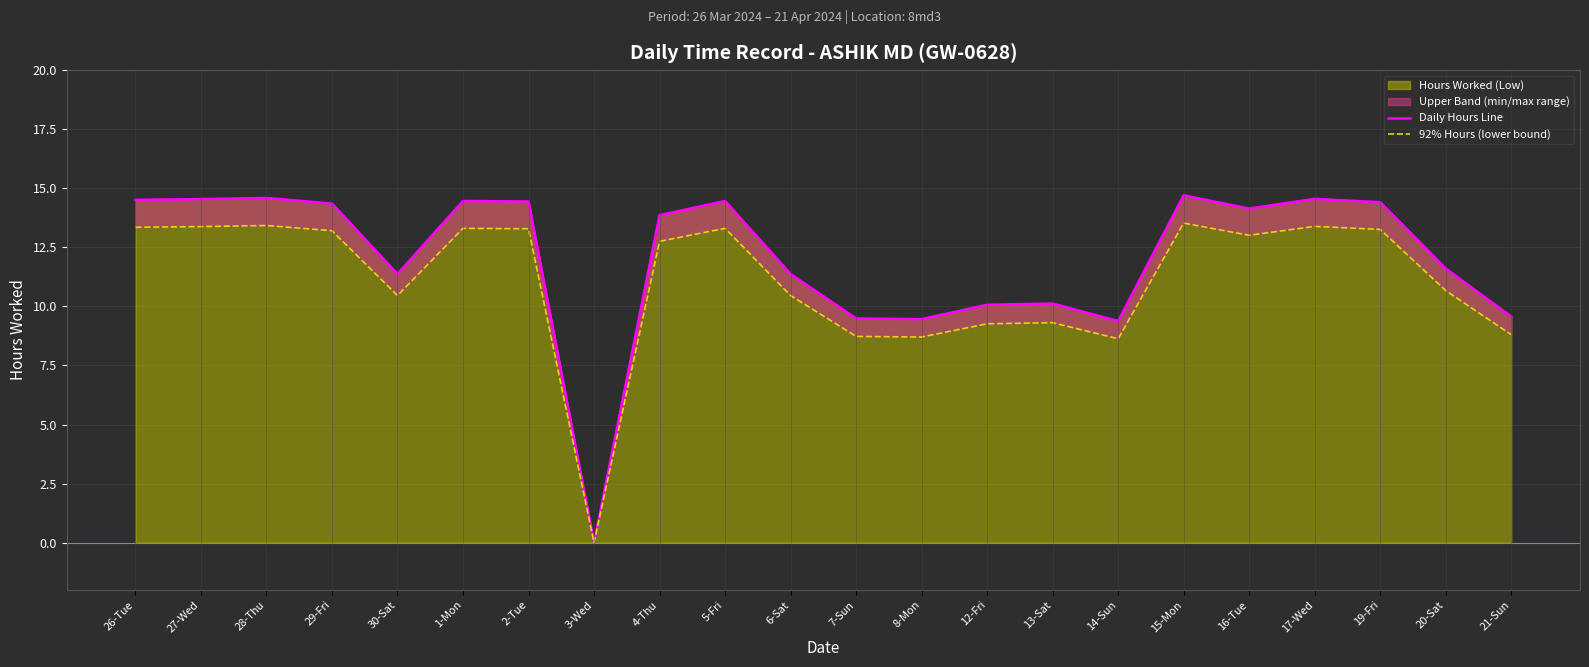

Which label corresponds to the smallest value in the chart?

3-Wed